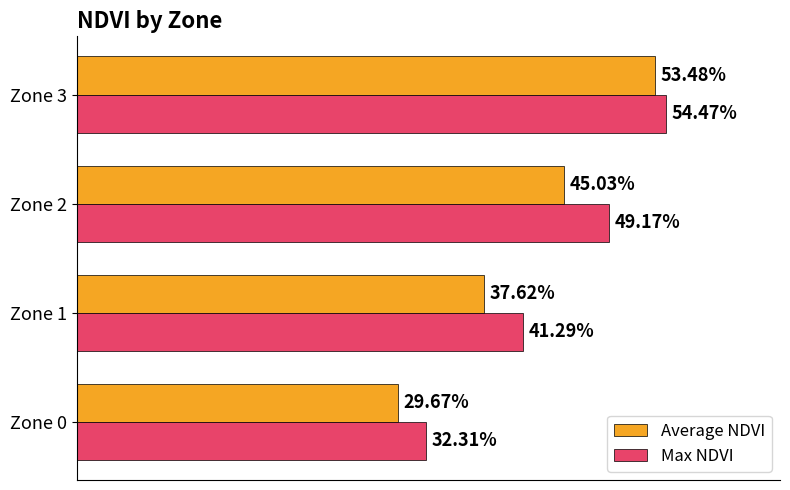

What is the value of the Max NDVI bar at the 3rd from the left?

0.5